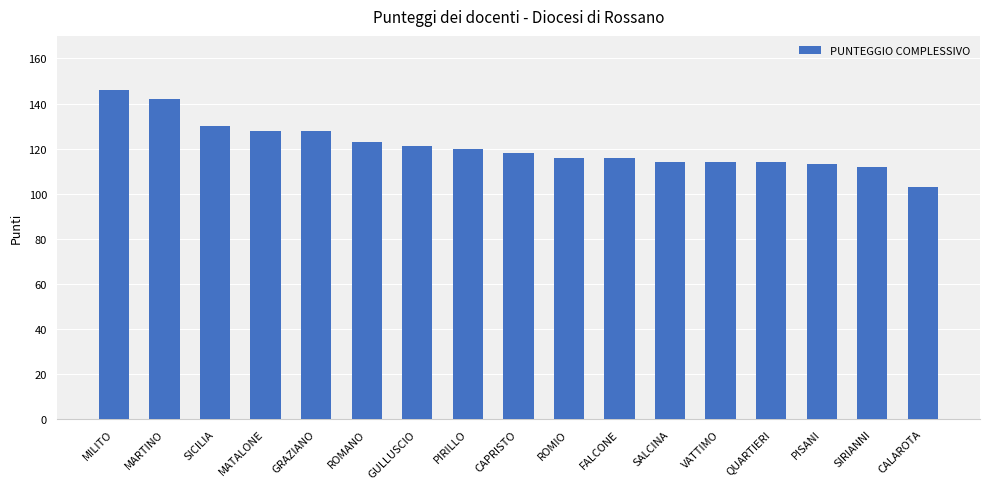

Which label corresponds to the largest value in the chart?

MILITO